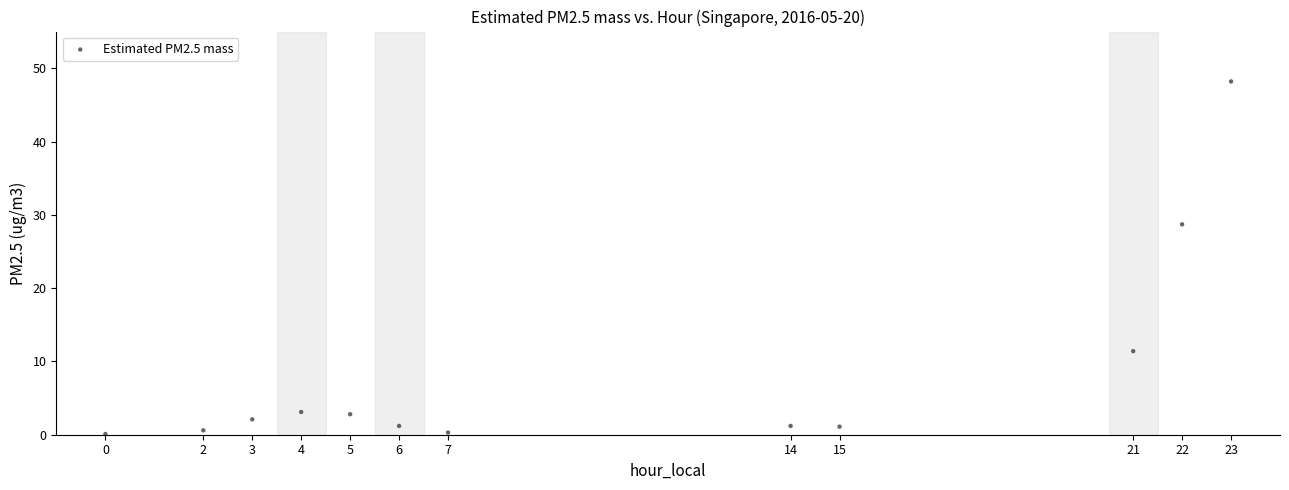

What is the average X value?

10.2